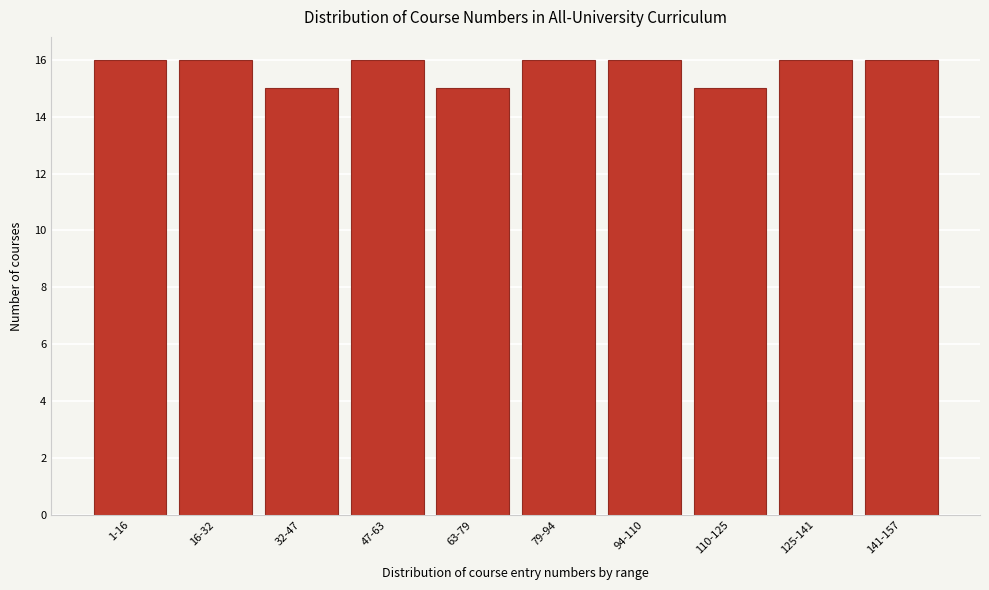

Reading left to right, transcribe all the data shown in this chart.

16	16	15	16	15	16	16	15	16	16